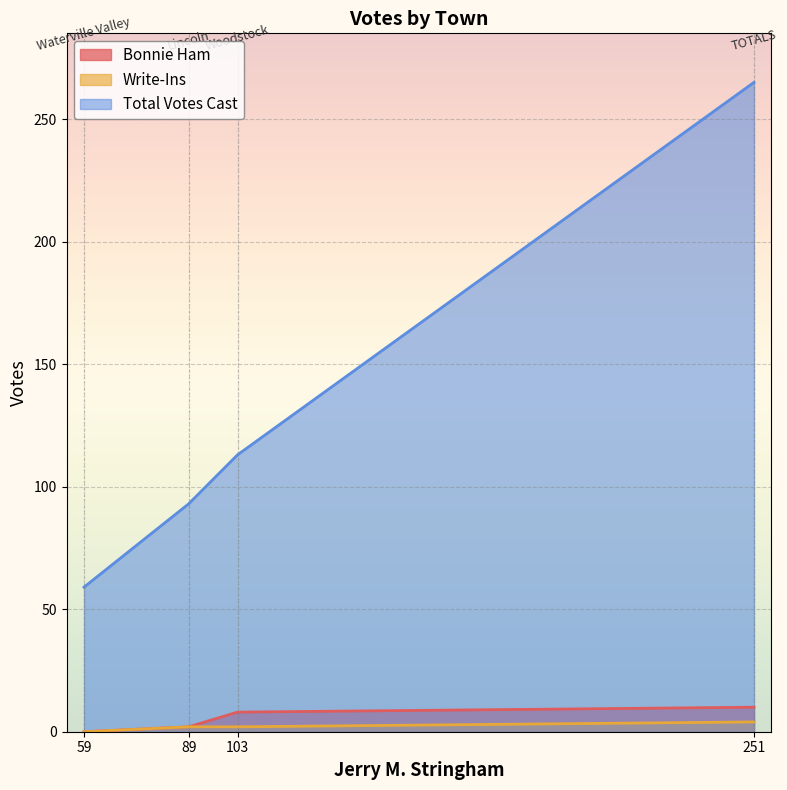

At how many categories does at least one series exceed 42?

4